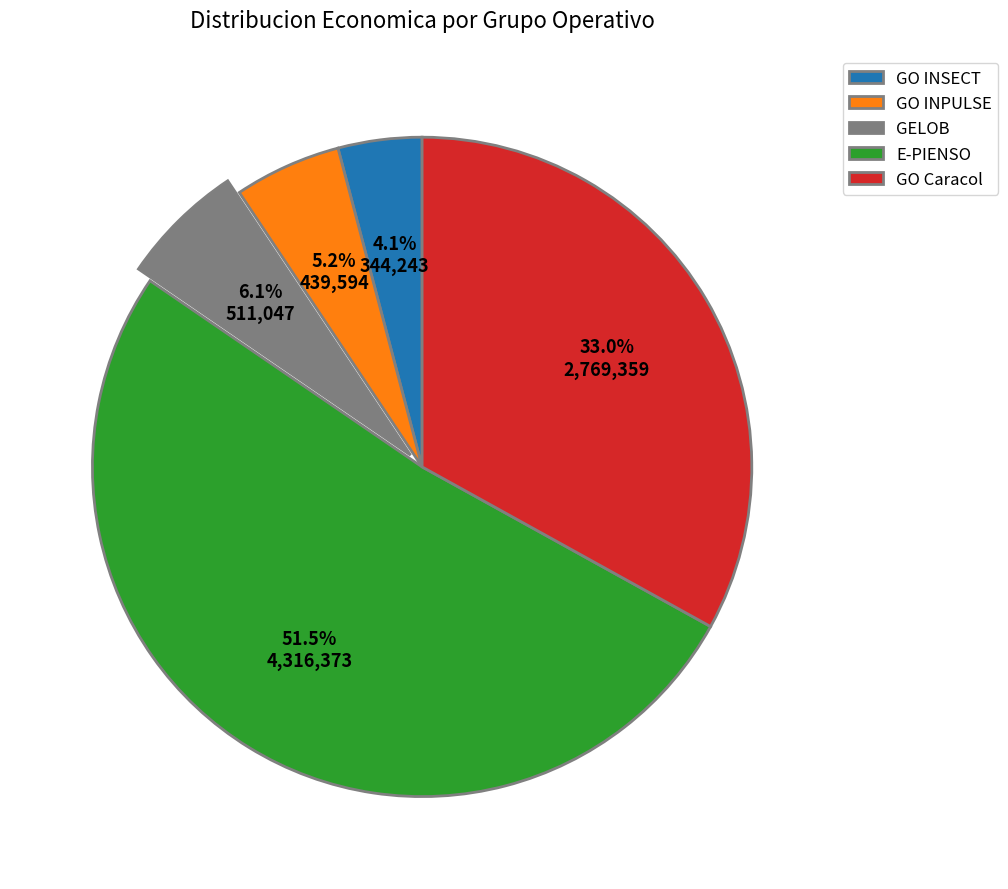

Which slice is the smallest?

GO INSECT